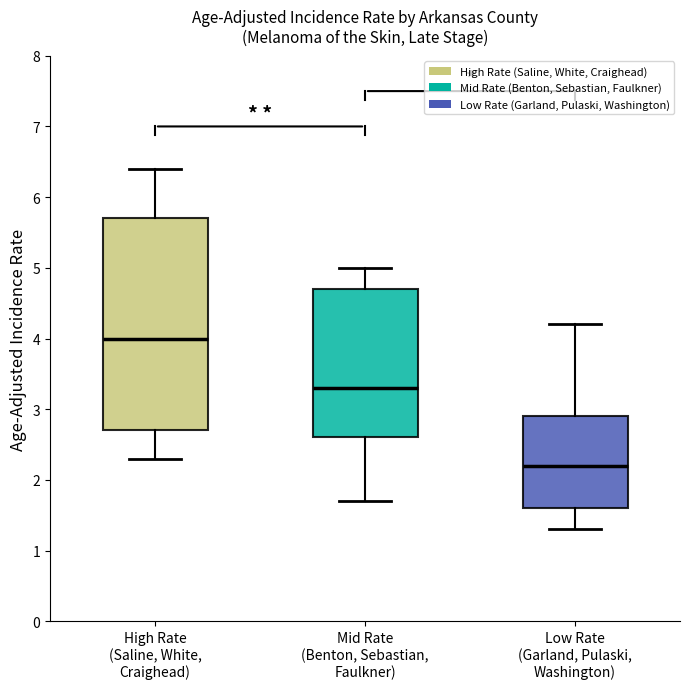

Reading left to right, transcribe this box plot: for each box, give where its median line is, the range the box spans, and where its two whiskers end, as read against the y-axis. The values are not printed on the chart, so give them approximately, as read against the axis.

High Rate (Saline, White, Craighead): median 4.0, box 2.7 to 5.7, whiskers 2.3 to 6.4
Mid Rate (Benton, Sebastian, Faulkner): median 3.3, box 2.6 to 4.7, whiskers 1.7 to 5.0
Low Rate (Garland, Pulaski, Washington): median 2.2, box 1.6 to 2.9, whiskers 1.3 to 4.2